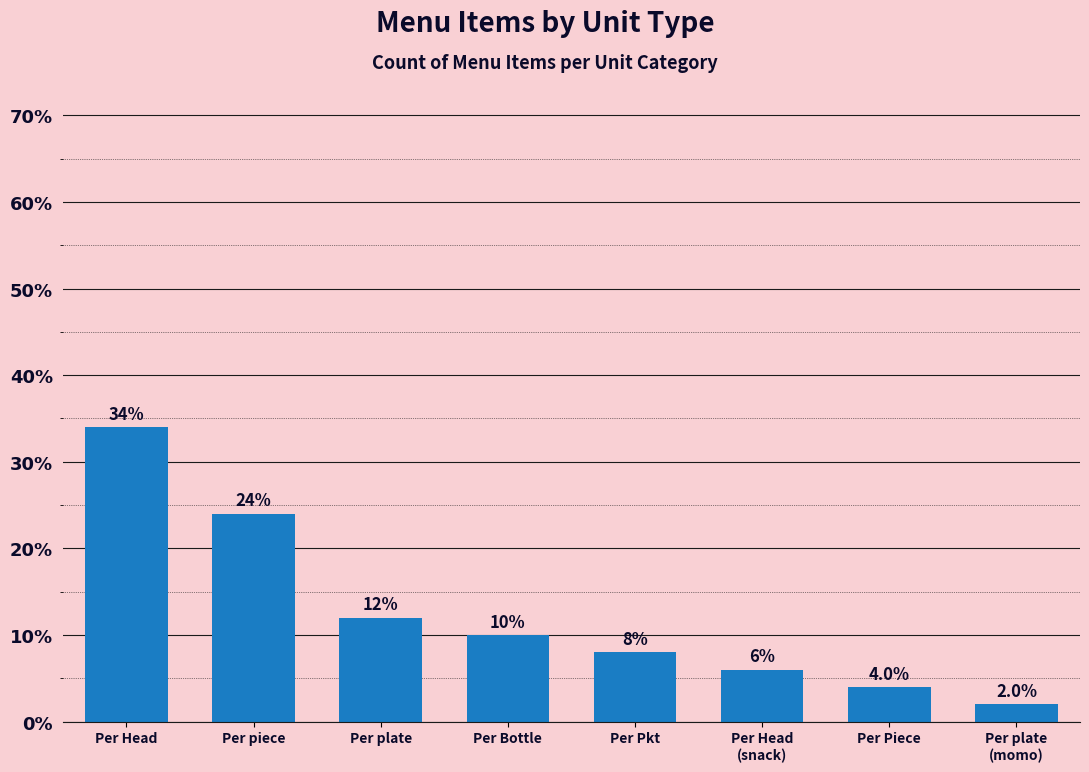

True or false: the data shows 2 at Per plate
(momo).

True